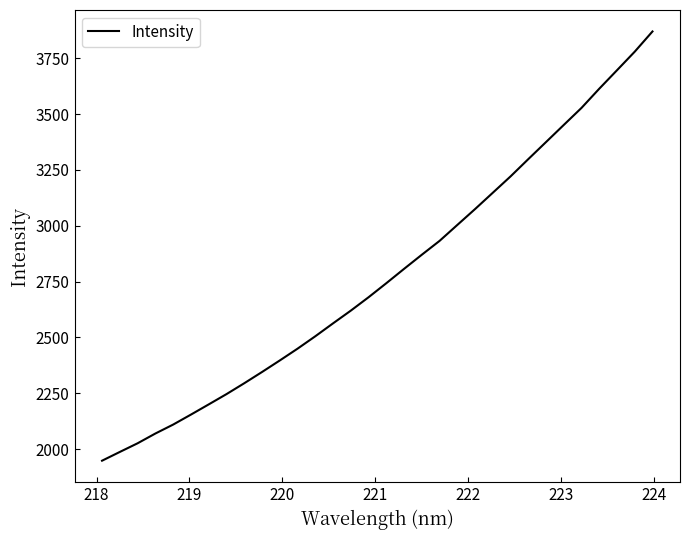

What is the greatest value displayed?

3870.1